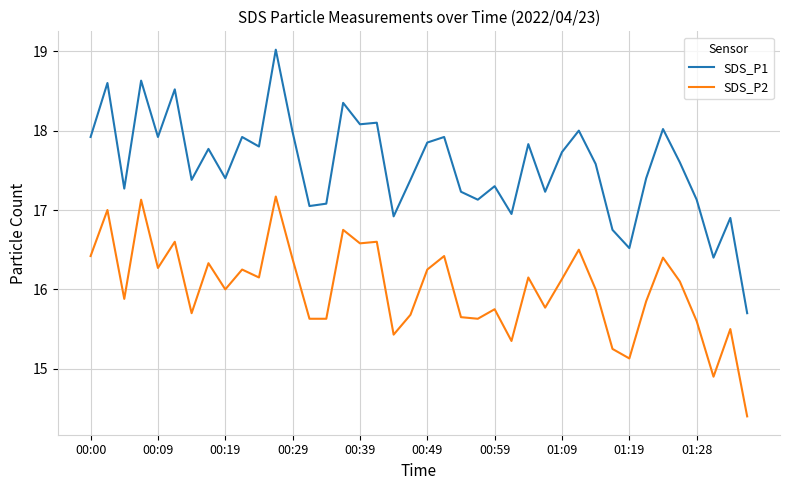

How many lines are shown in the chart?

2